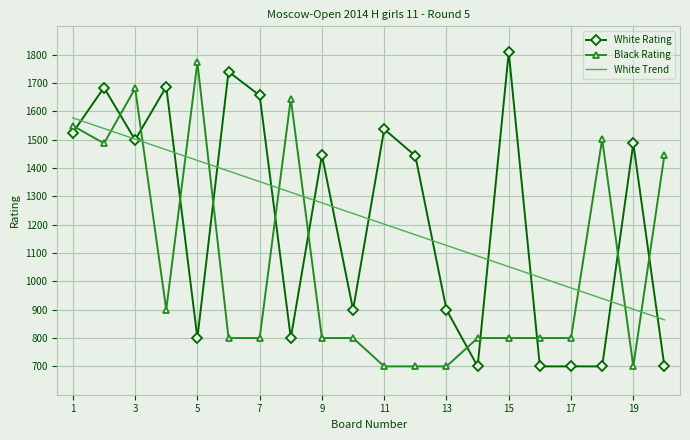

What is the maximum value for Black Rating?

1773.0